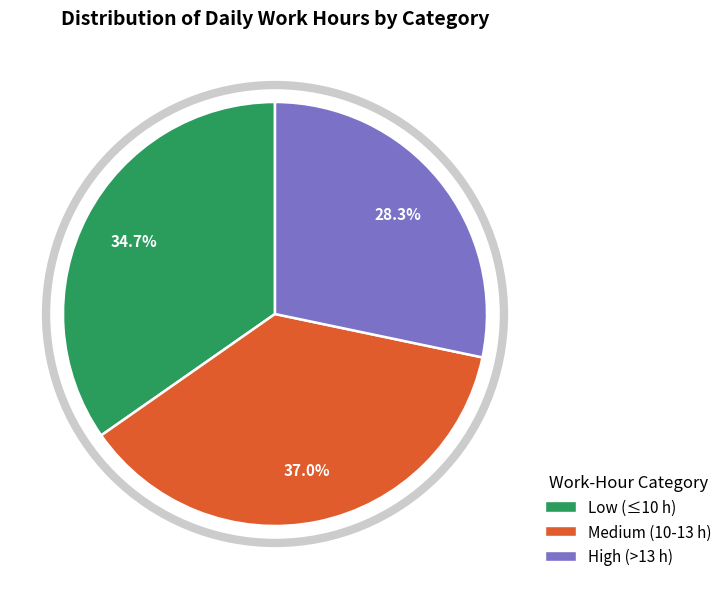

Is there any slice that represents more than half of the pie?

No